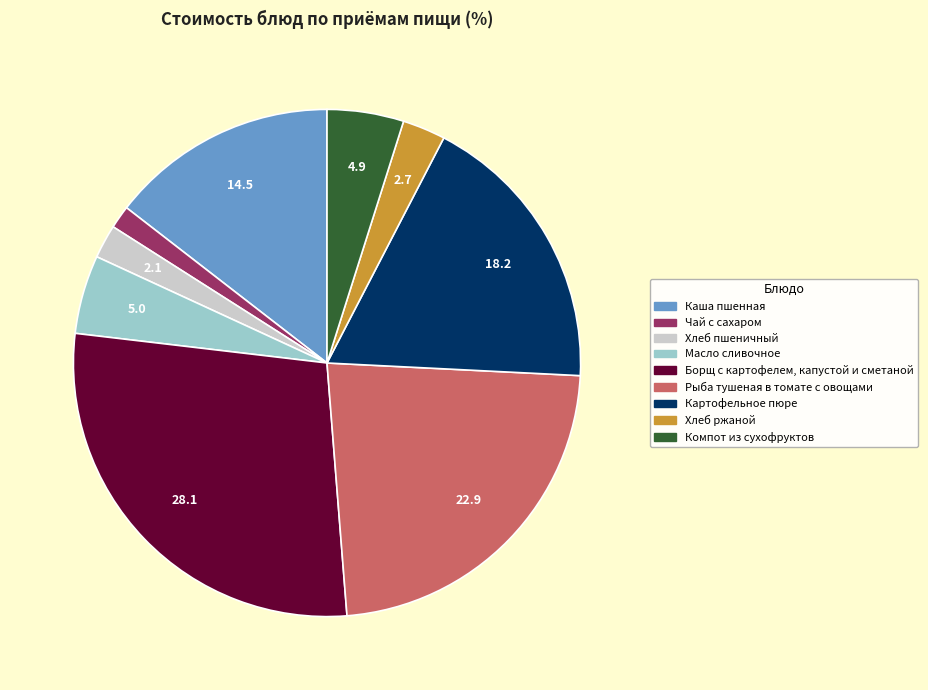

True or false: Борщ с картофелем, капустой и сметаной accounts for 28% of the total.

True